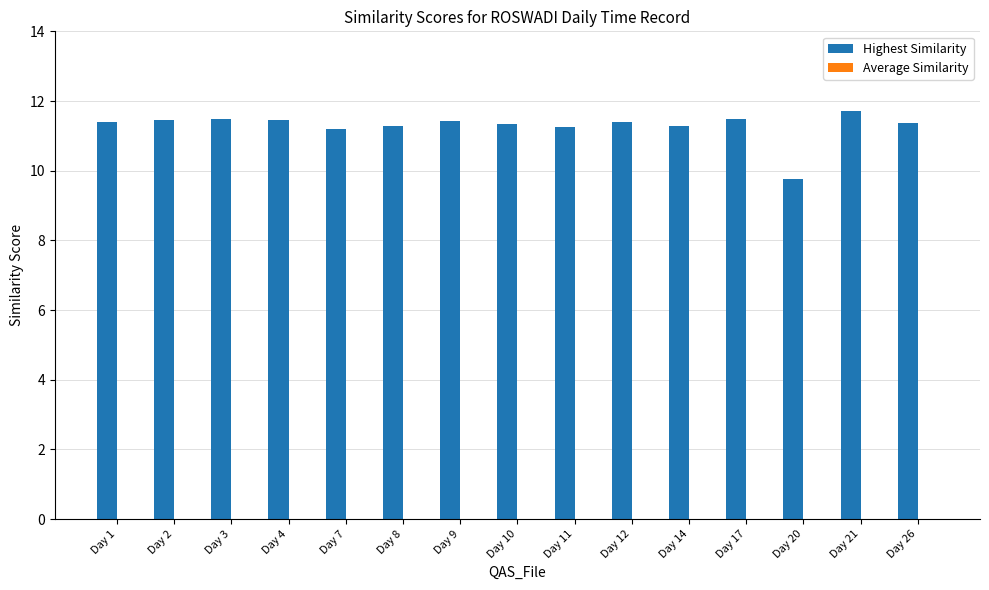

The chart shows a value of 11.5 at Day 2. True or false?

True